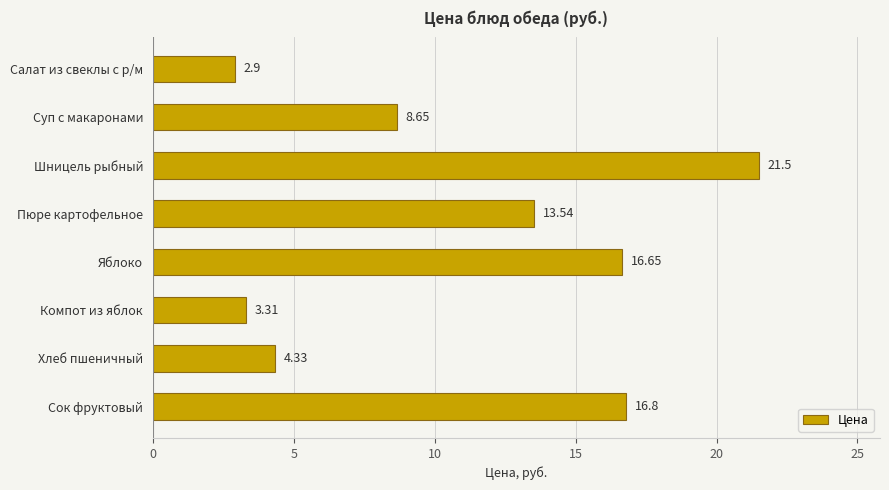

Between Хлеб пшеничный and Салат из свеклы с р/м, which is larger?

Хлеб пшеничный